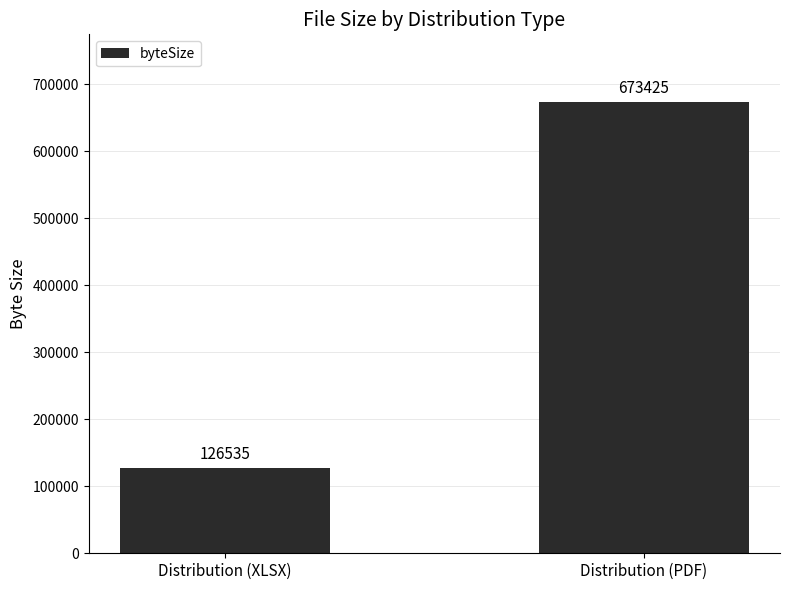

The chart shows a value of 126535 at Distribution (XLSX). True or false?

True